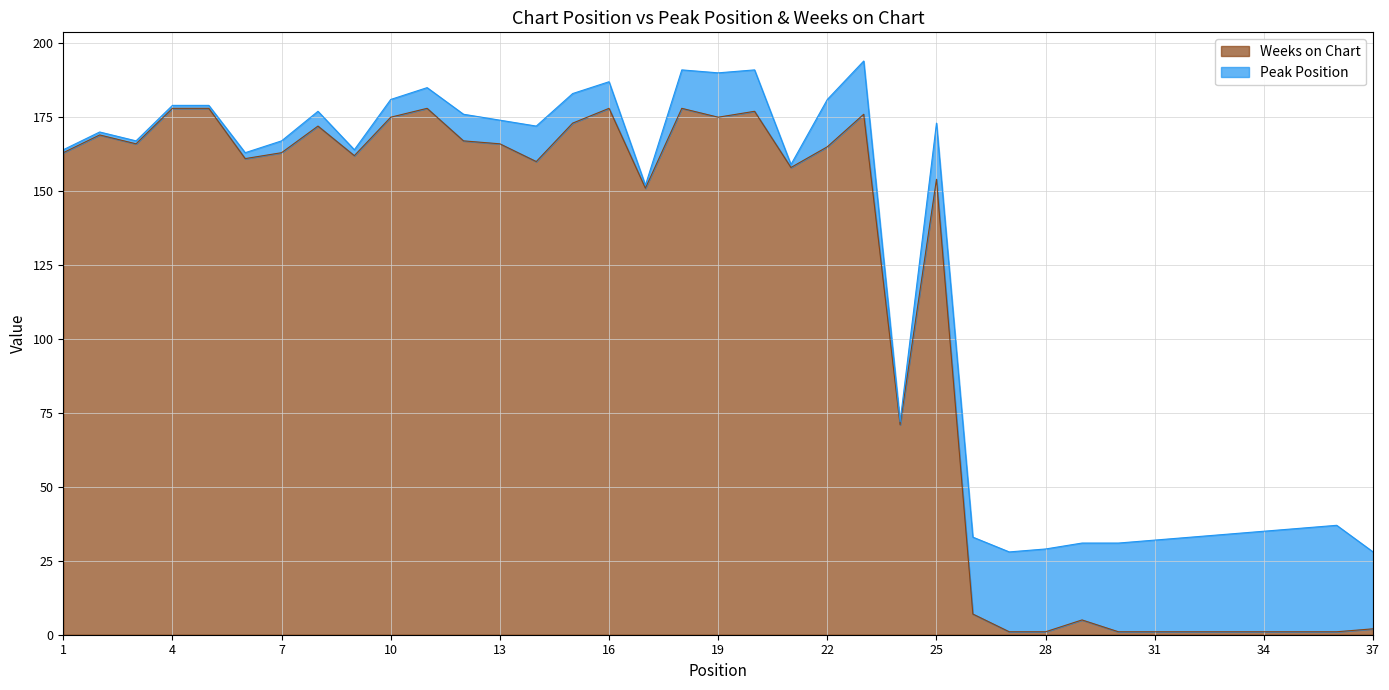

Between 18 and 33, which is larger?

18